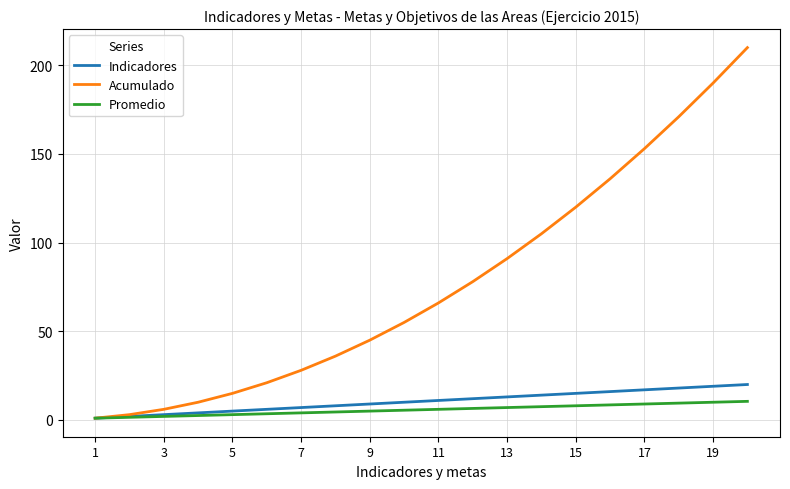

What are all the series names shown in the legend?

Indicadores, Acumulado, Promedio